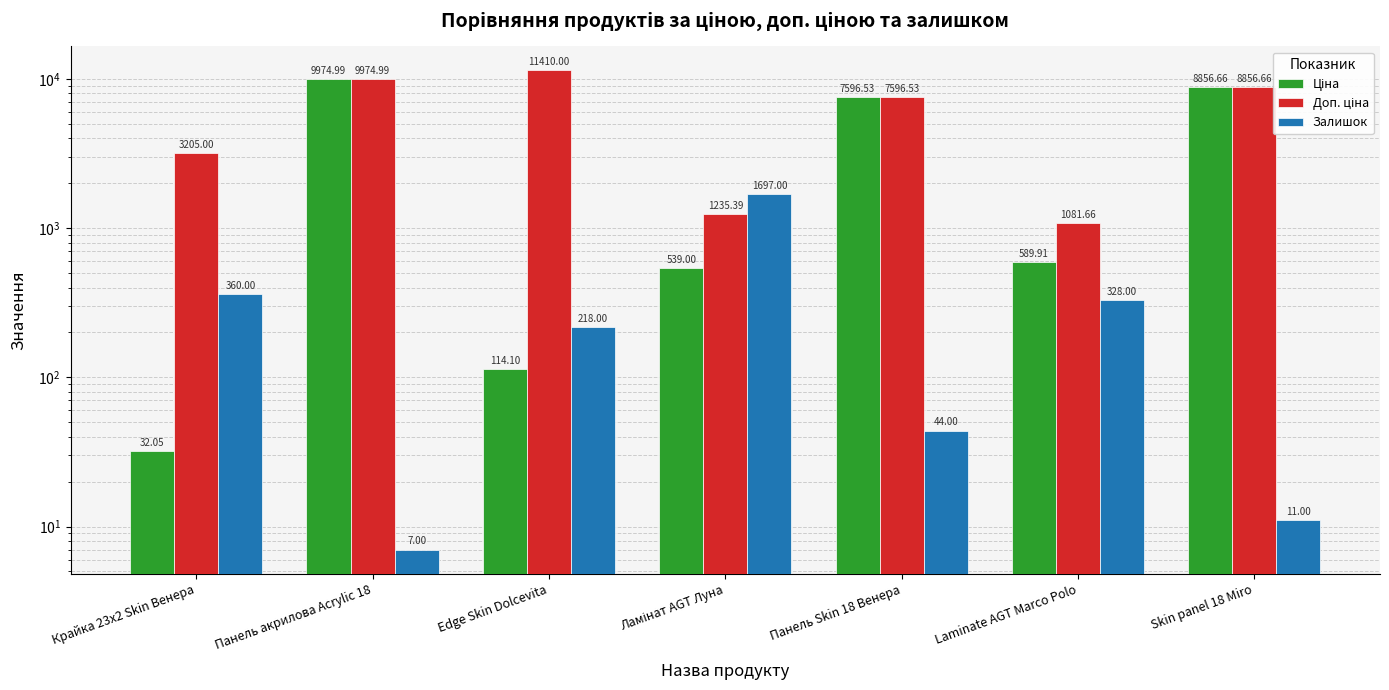

What position from the right is Edge Skin Dolcevita?

5